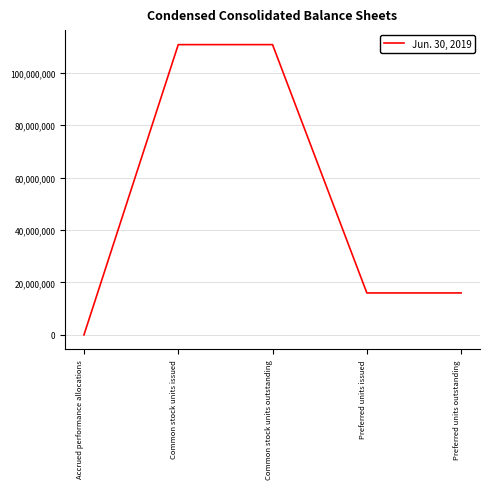

Which category has the lowest value across all series?

Accrued performance allocations